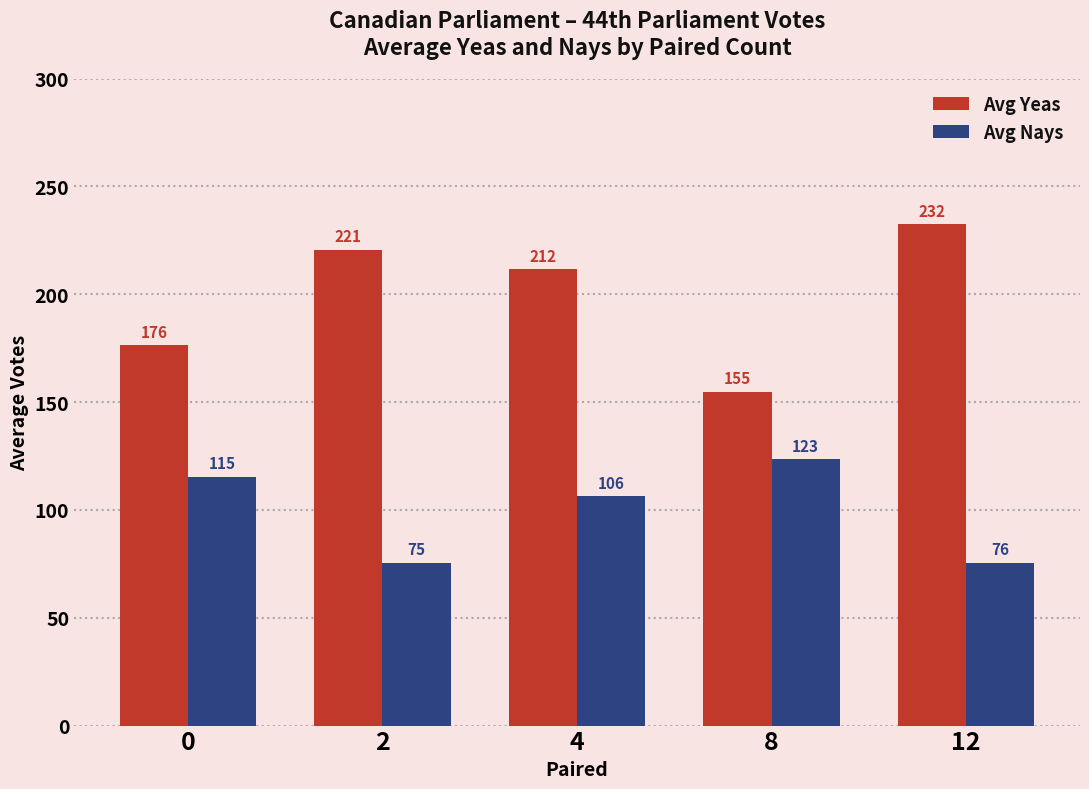

What is the value of the Avg Yeas bar at the 5th from the left?

232.5